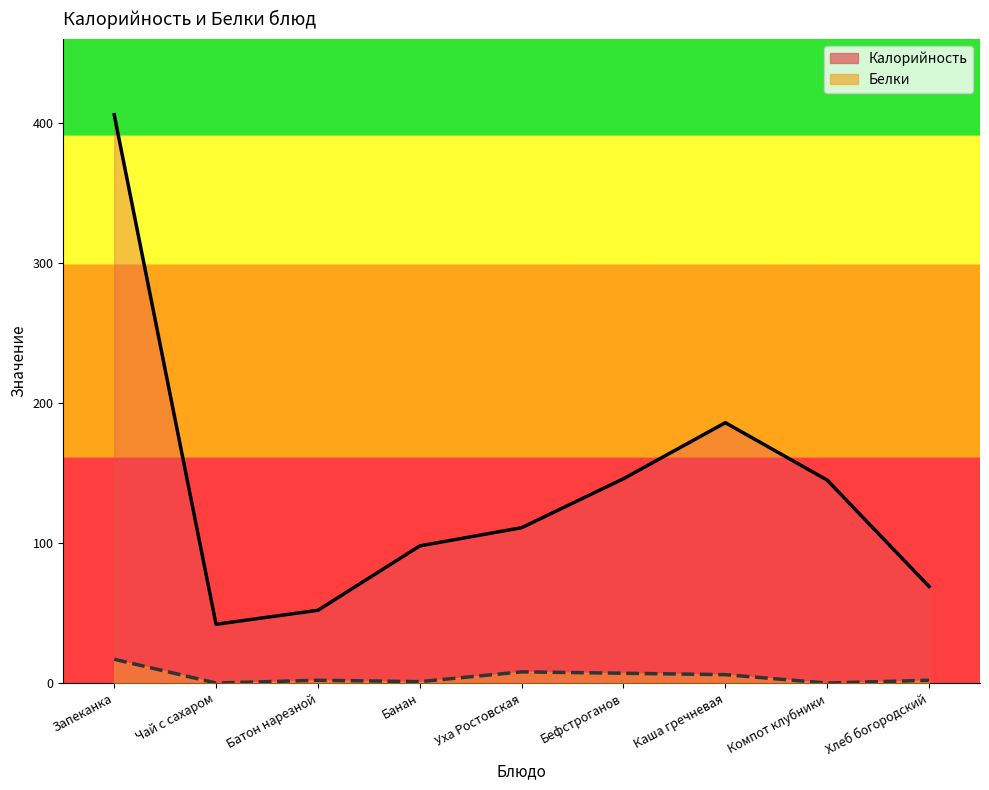

The Белки series shows 1 at Банан. True or false?

True